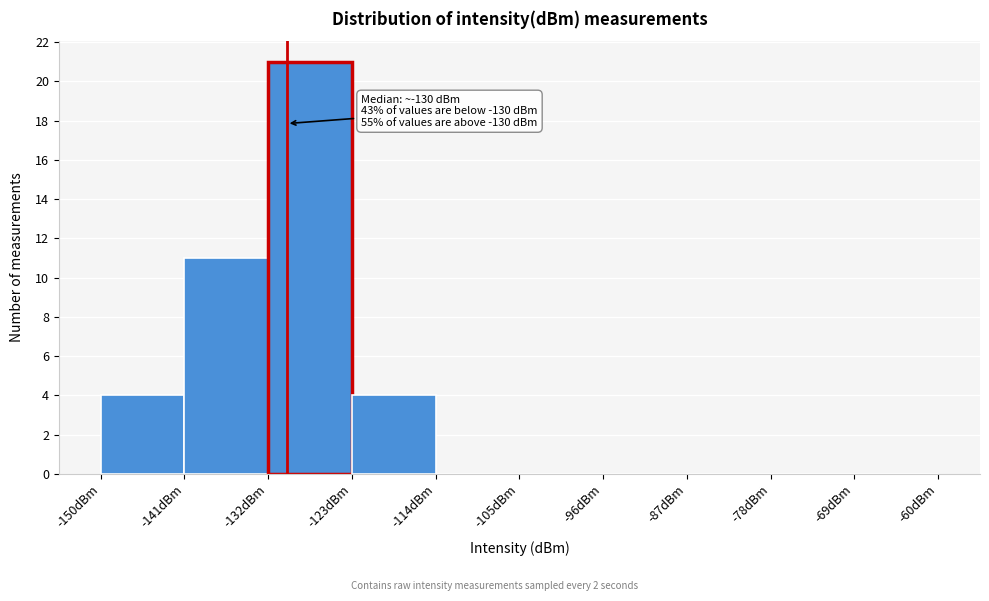

Which range on the x-axis has the tallest bar?

-132 to -123